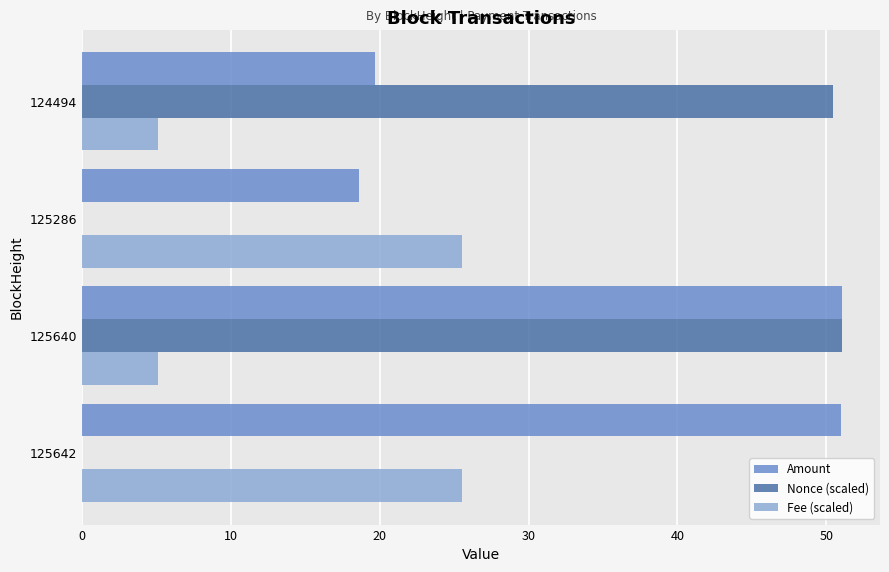

How many distinct data groups are displayed?

3